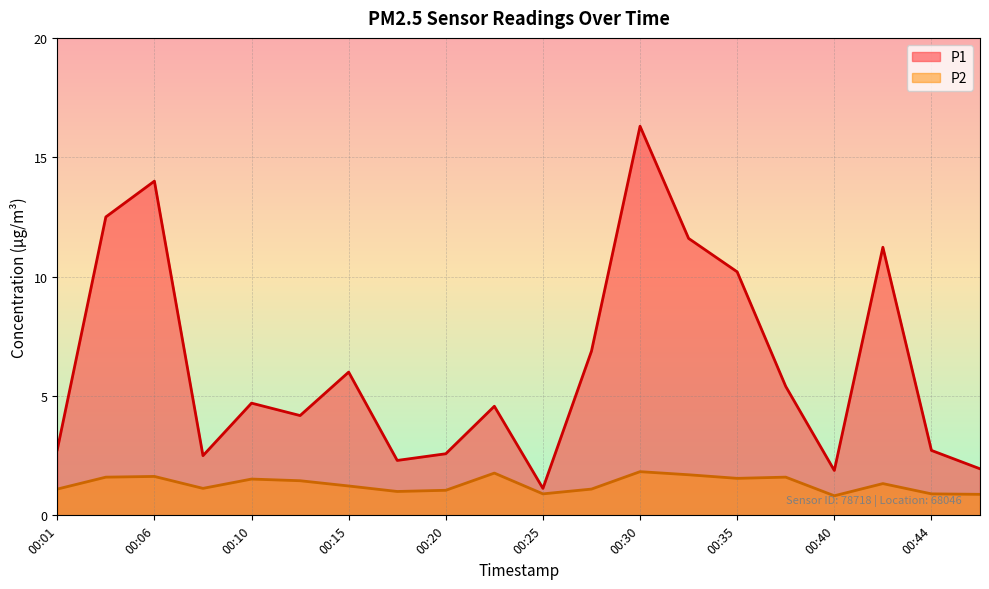

Between 00:37 and 00:20, which is larger?

00:37